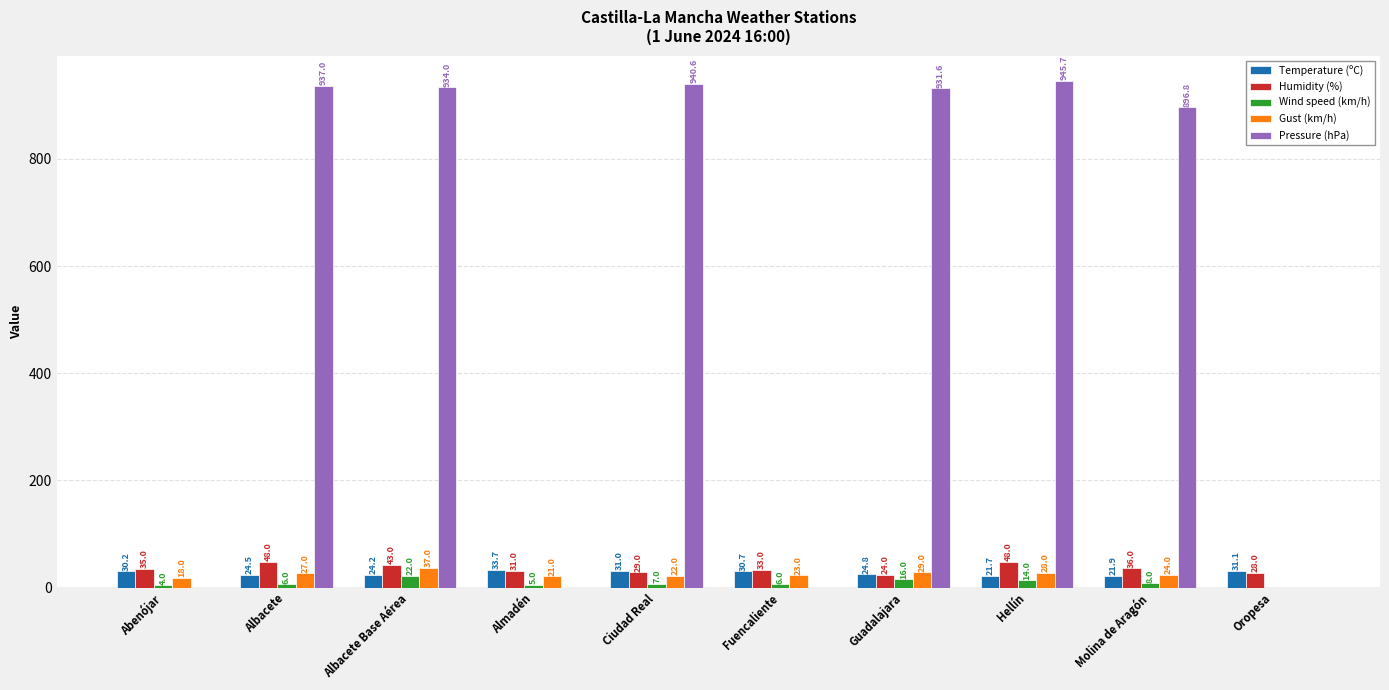

How many data points does each series have?

10